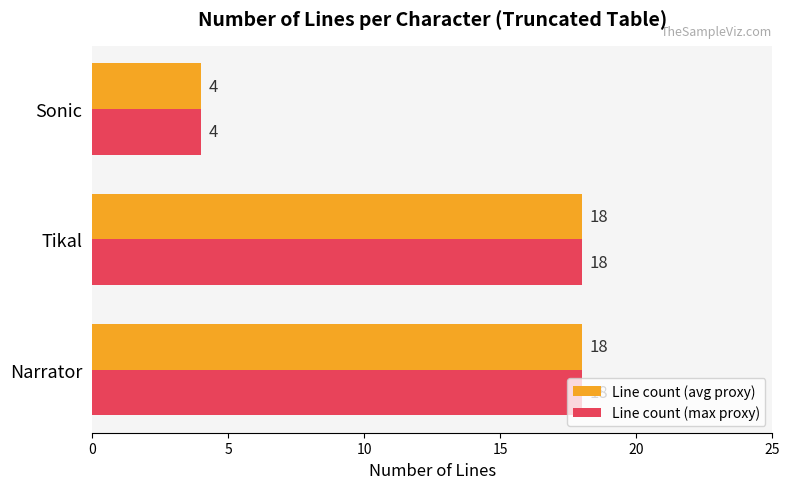

What is the average value of the Line count (avg proxy) series?

13